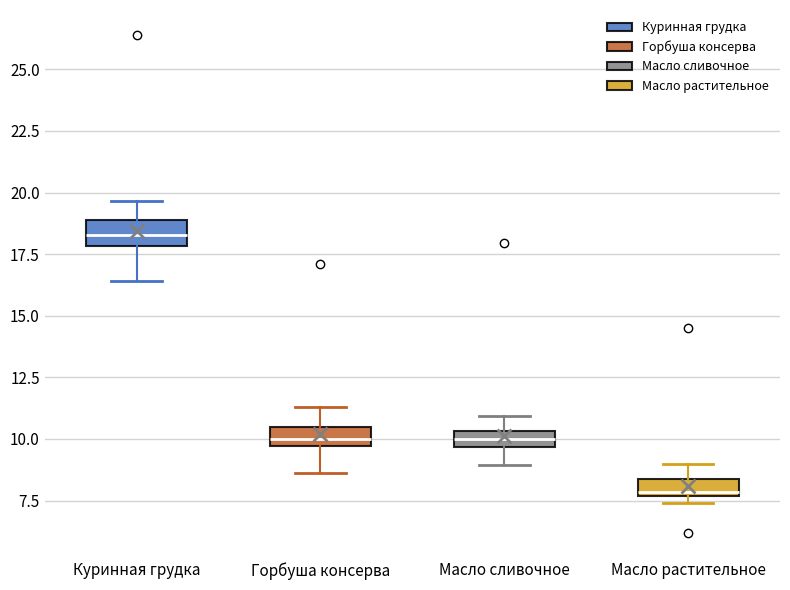

Where does the upper whisker of the box for Масло сливочное end on the y-axis? The values are not printed on the chart, so give them approximately, as read against the axis.

11.0